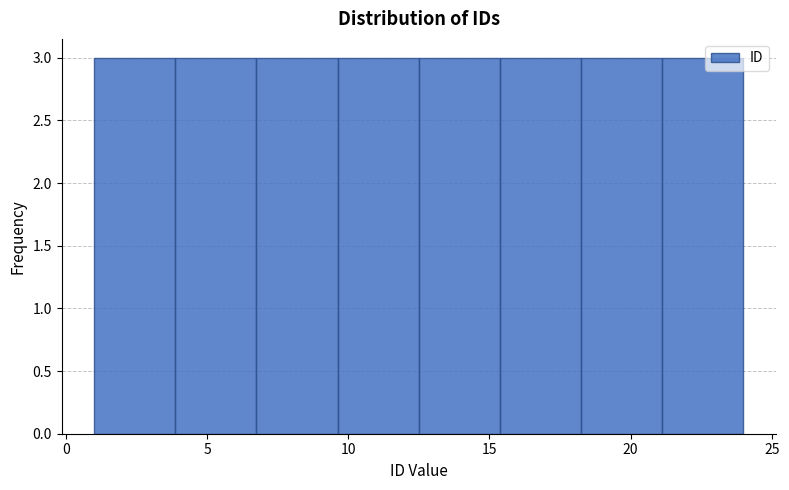

What is the height of the bar covering 9.5 to 12.5 on the x-axis? Neither the bar edges nor the heights are printed on the chart, so give them approximately, as read against the axes.

3